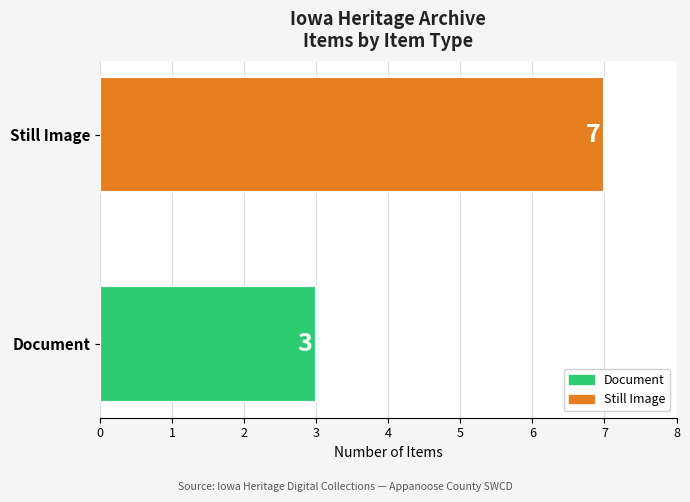

What is the change in value from Document to Still Image?

+4